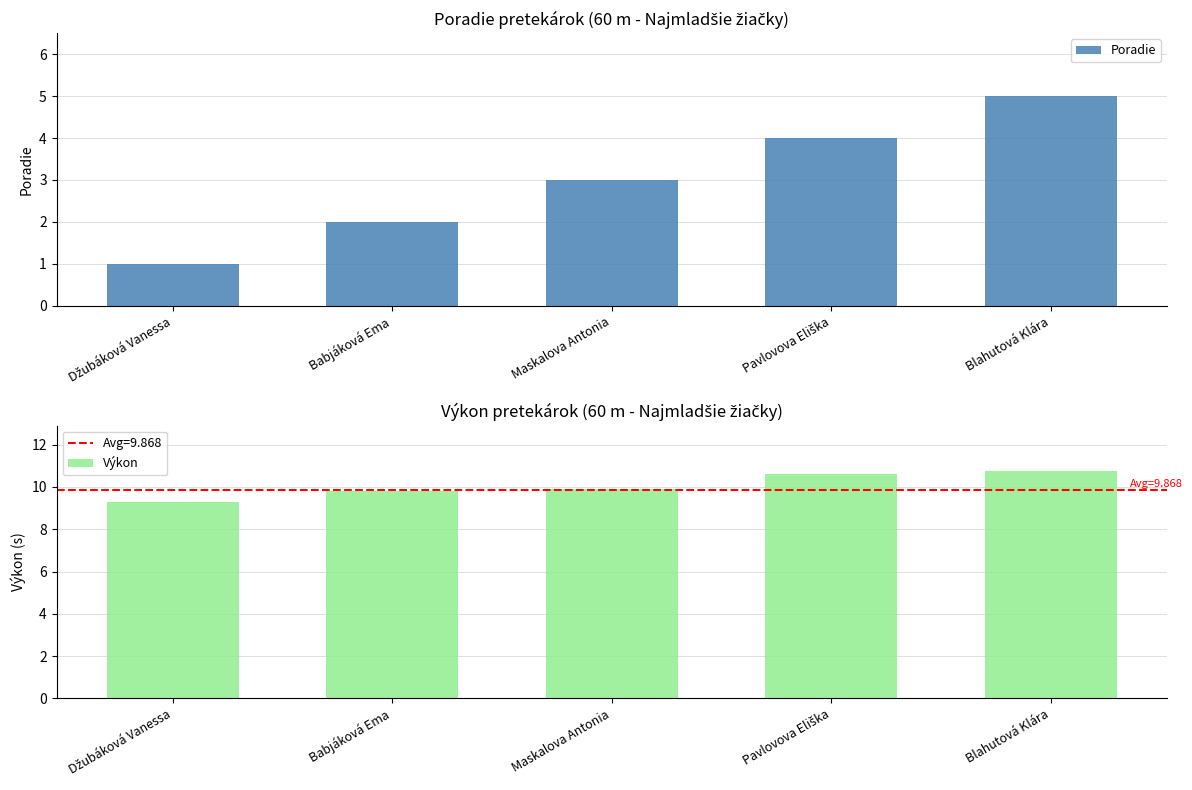

The Výkon series shows 14.1 at Džubáková Vanessa. True or false?

False